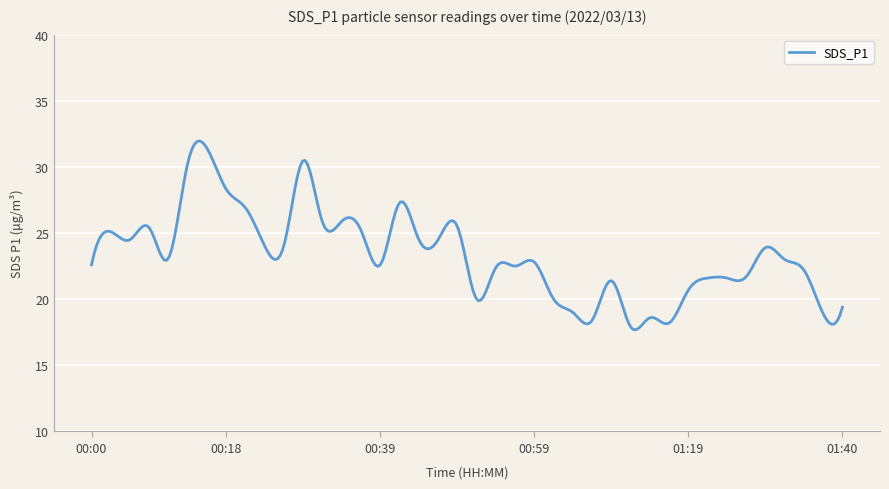

What is the maximum value shown in the chart?

32.0